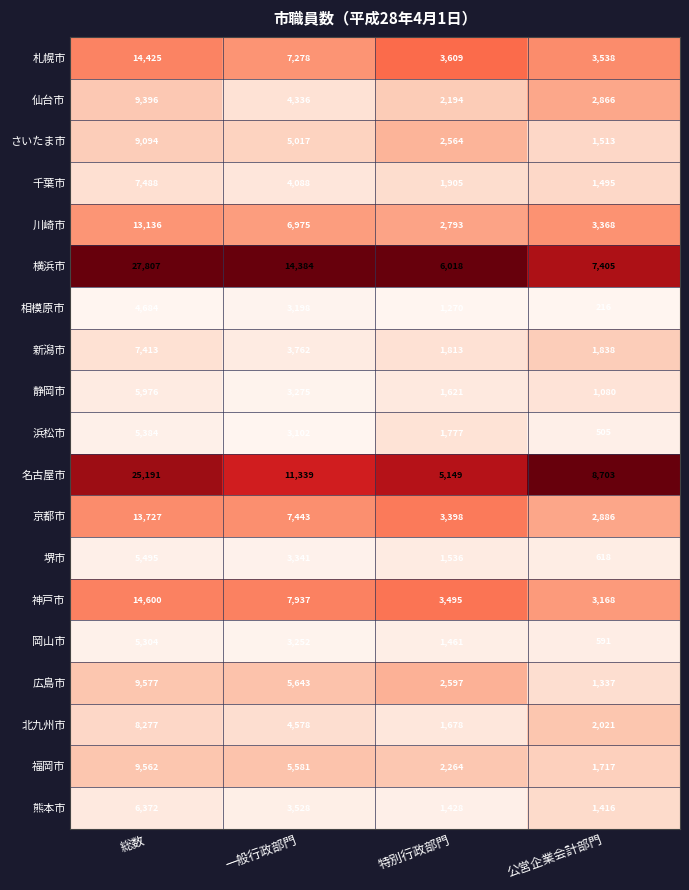

Rank the series at 一般行政部門 from lowest to highest value.

浜松市, 相模原市, 岡山市, 静岡市, 堺市, 熊本市, 新潟市, 千葉市, 仙台市, 北九州市, さいたま市, 福岡市, 広島市, 川崎市, 札幌市, 京都市, 神戸市, 名古屋市, 横浜市